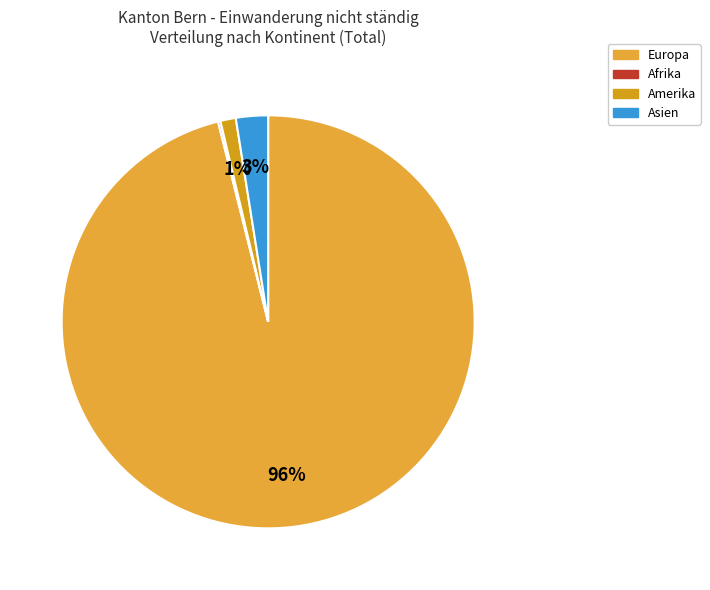

Does Europa account for over 50% of the chart?

Yes